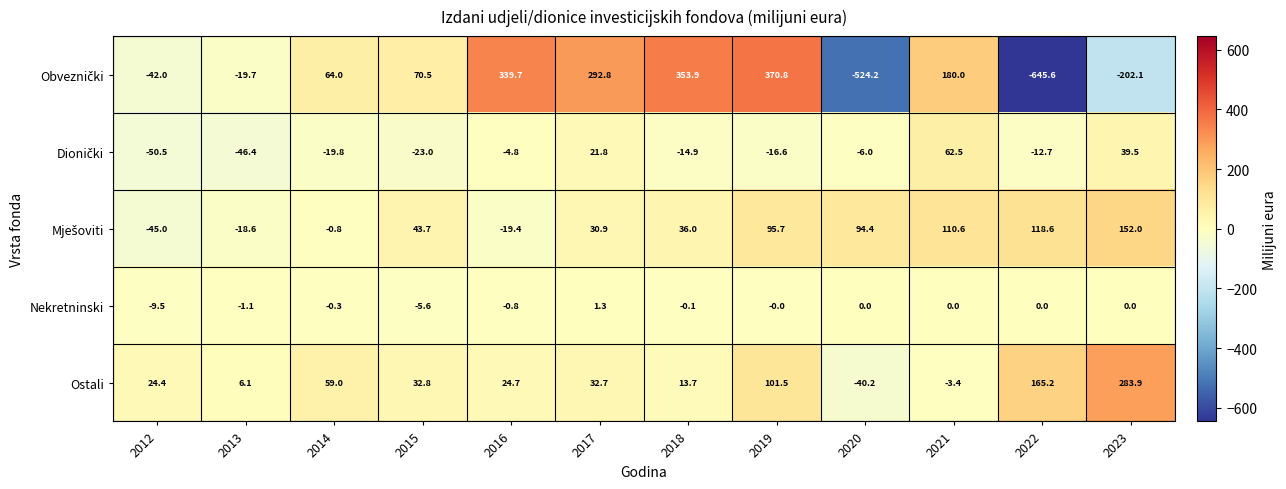

How many distinct data groups are displayed?

5